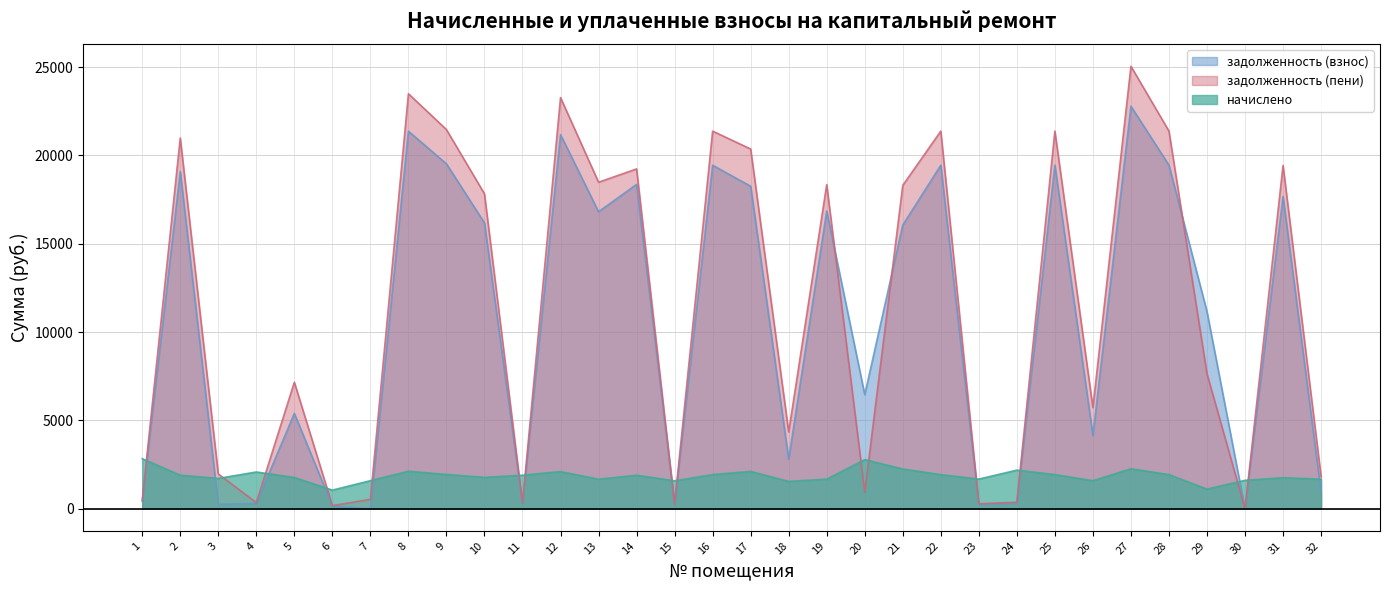

At how many categories does at least one series exceed 21032?

8